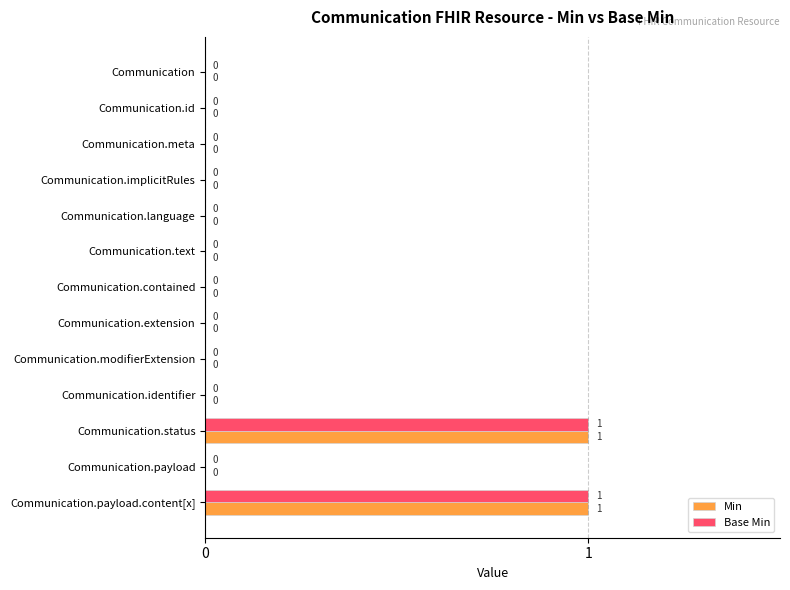

The value of Min at Communication.language is 1. True or false?

False